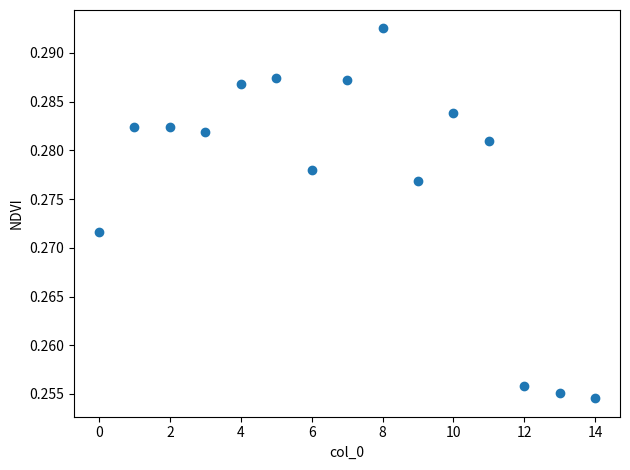

Count the number of points in this scatter plot.

15